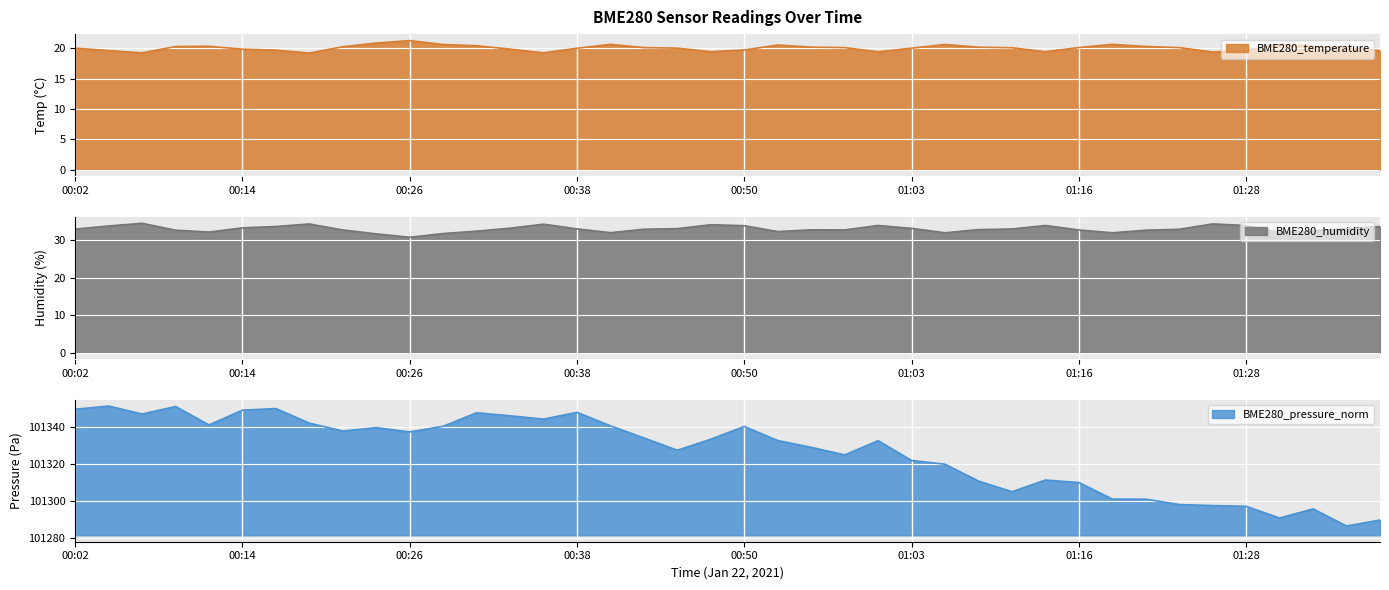

Count the number of categories in the chart.

40